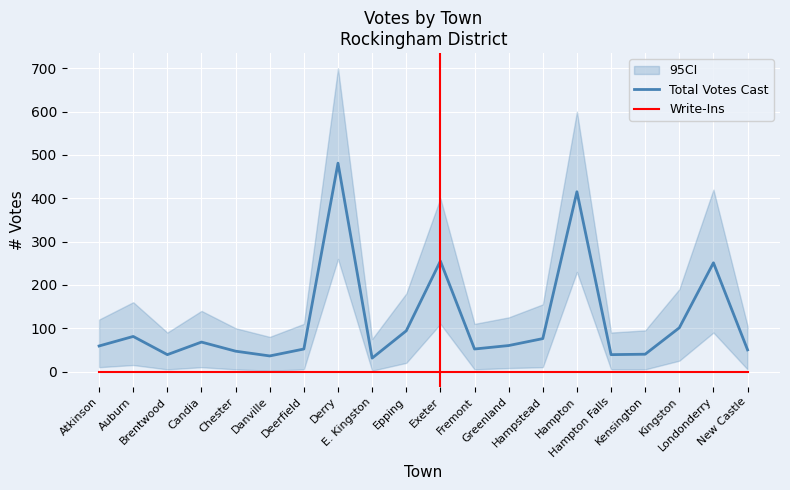

What is the difference between the maximum and minimum values in the Total Votes Cast series?

450